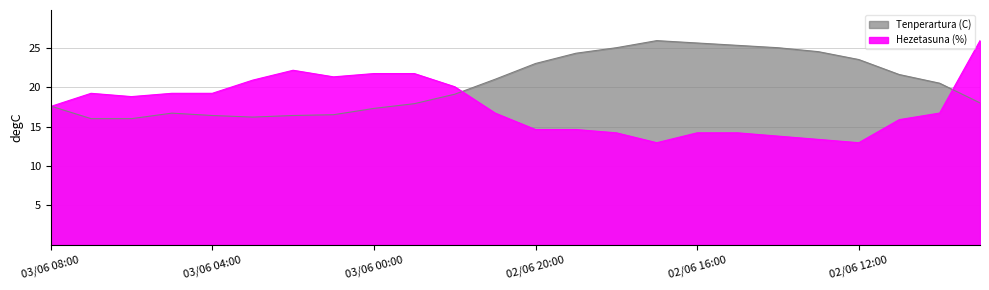

What is the total value across all series at 03/06 01:00?

37.8